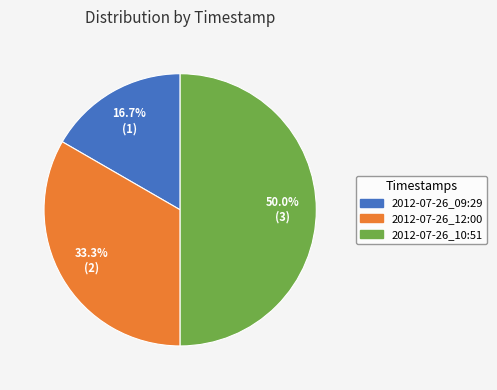

To the nearest percent, what is the combined percentage of 2012-07-26_09:29 and 2012-07-26_10:51?

67%